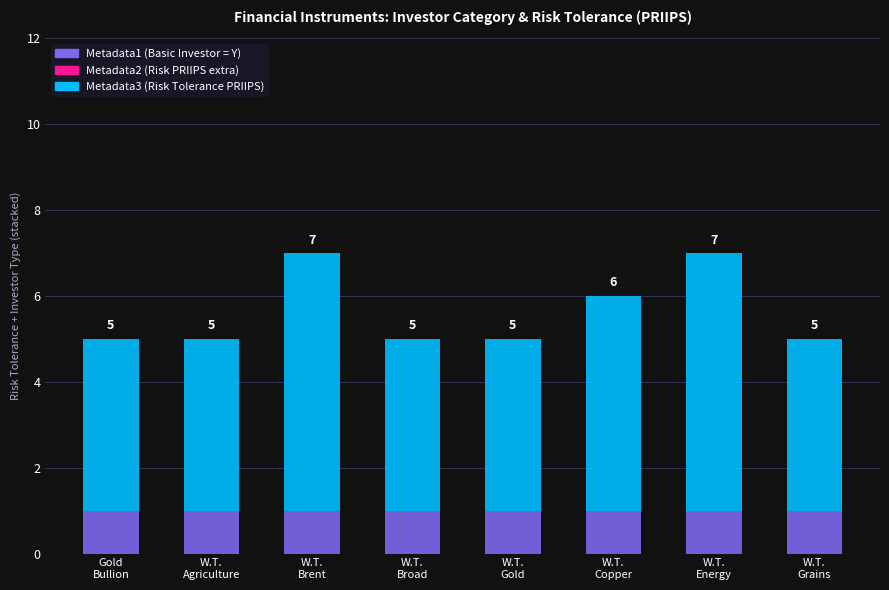

Are the bars horizontal?

No